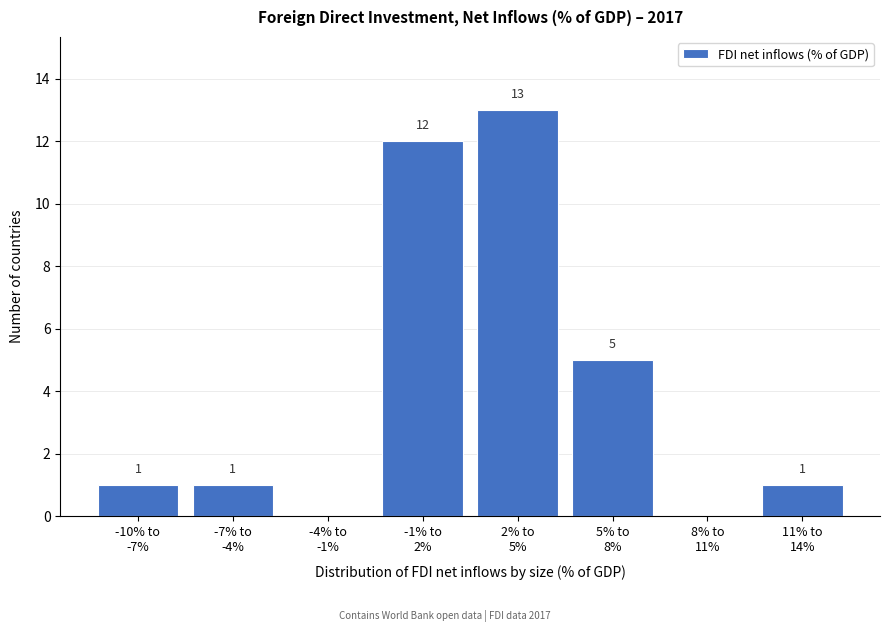

What is the sum of all values?

33